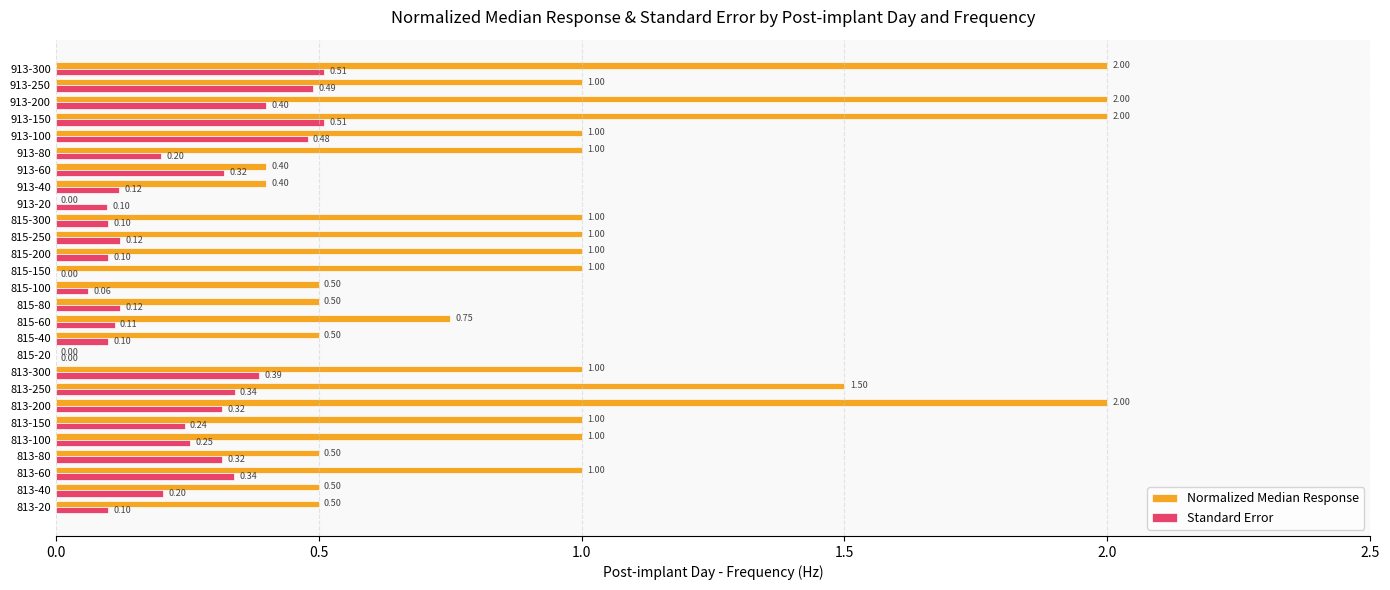

Between 813-20 and 813-300, which series saw the biggest shift?

Normalized Median Response